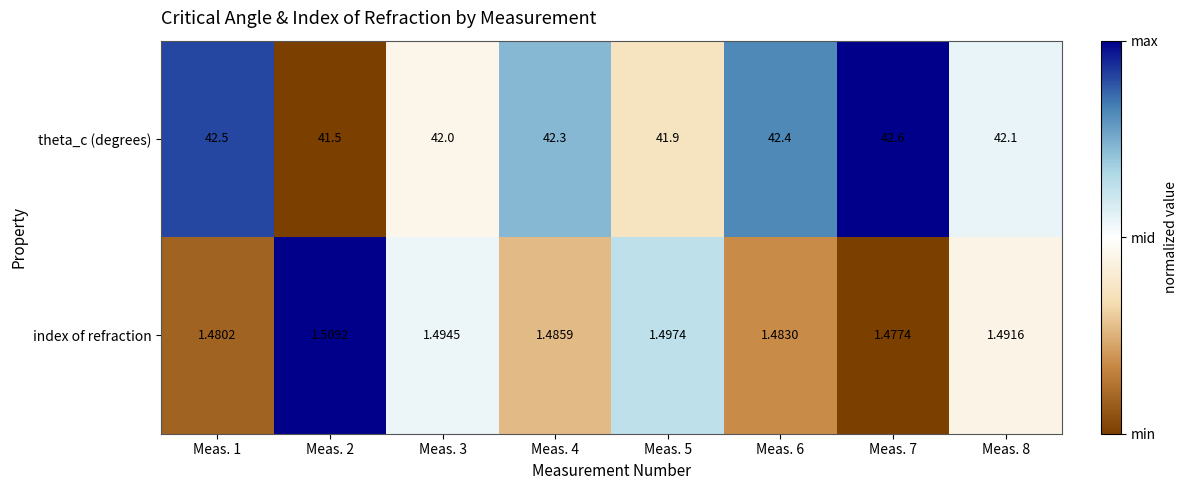

Which series changed the most between Meas. 3 and Meas. 7?

theta_c (degrees)